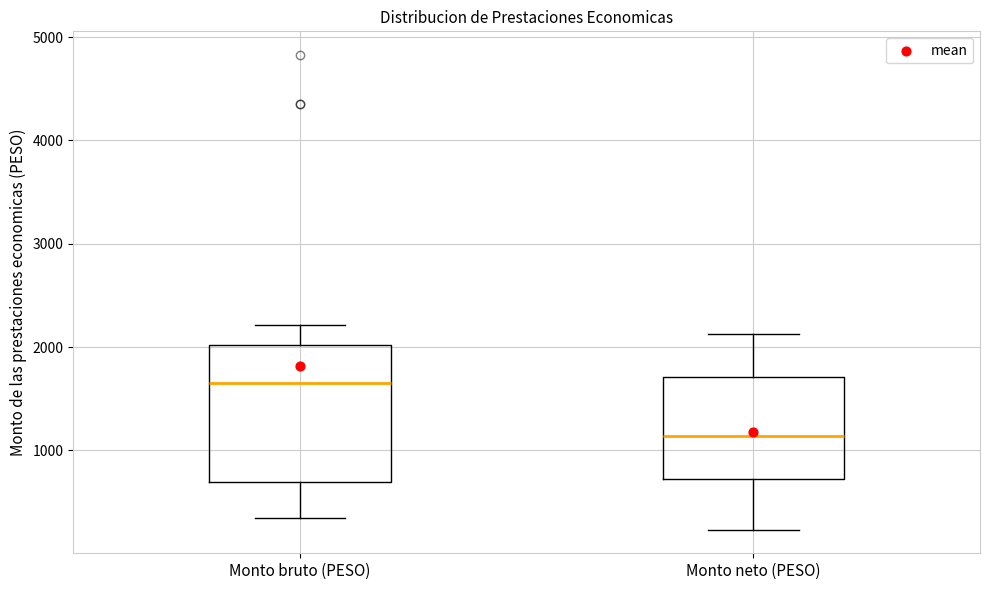

Which box is the tallest, from its lower edge to its upper edge?

Monto bruto (PESO)